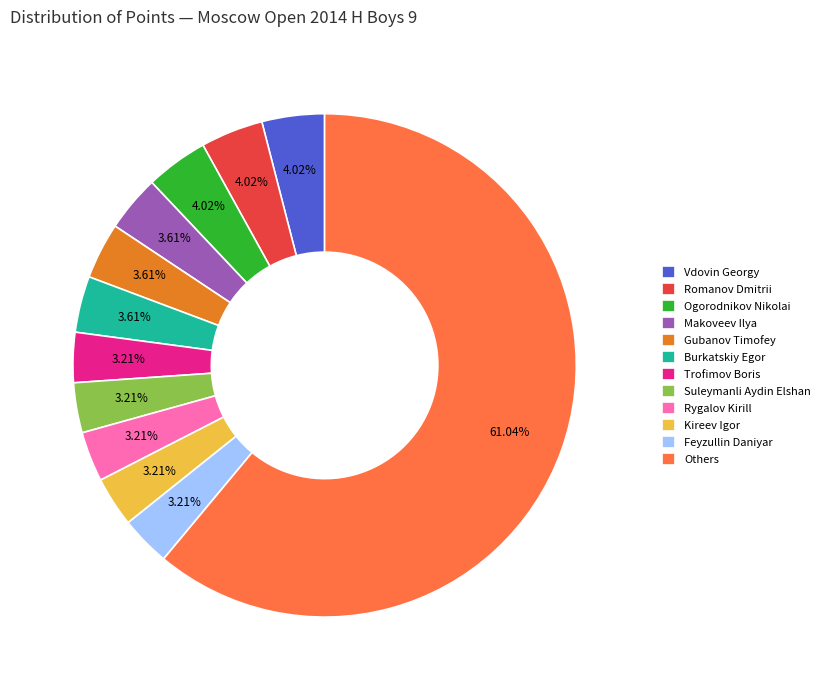

How many segments does this pie chart have?

12